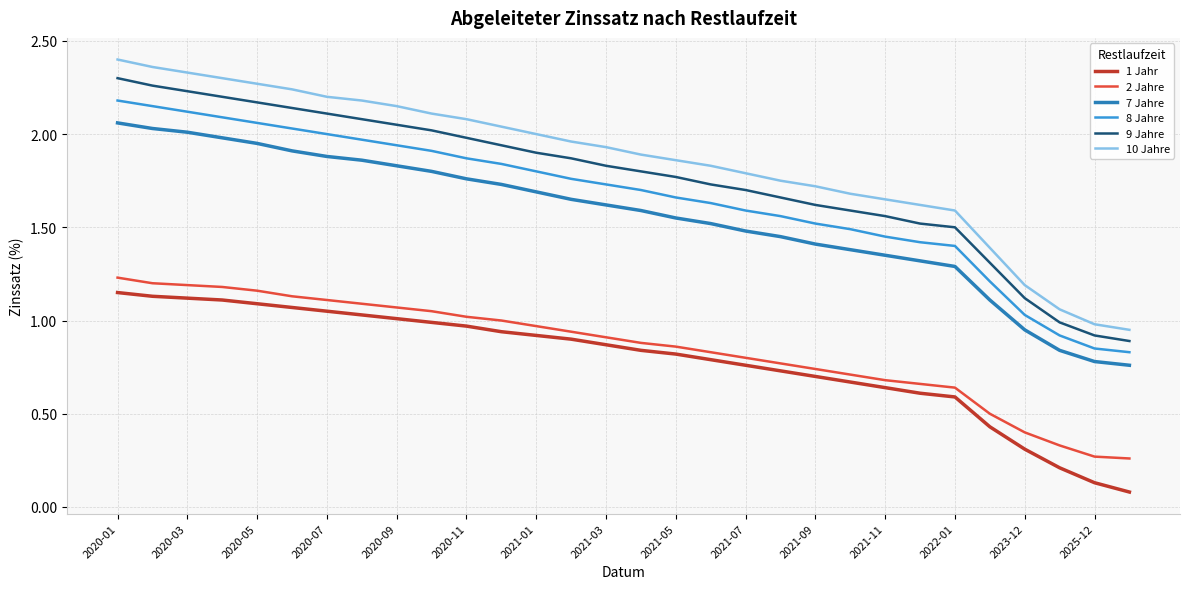

Which series has the widest spread of values?

10 Jahre